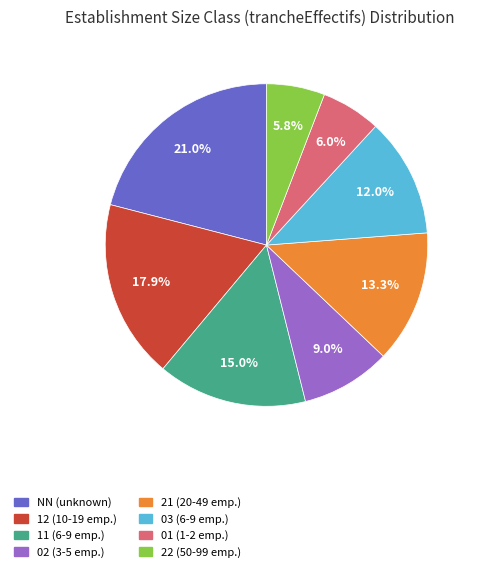

Is there any slice that represents more than half of the pie?

No